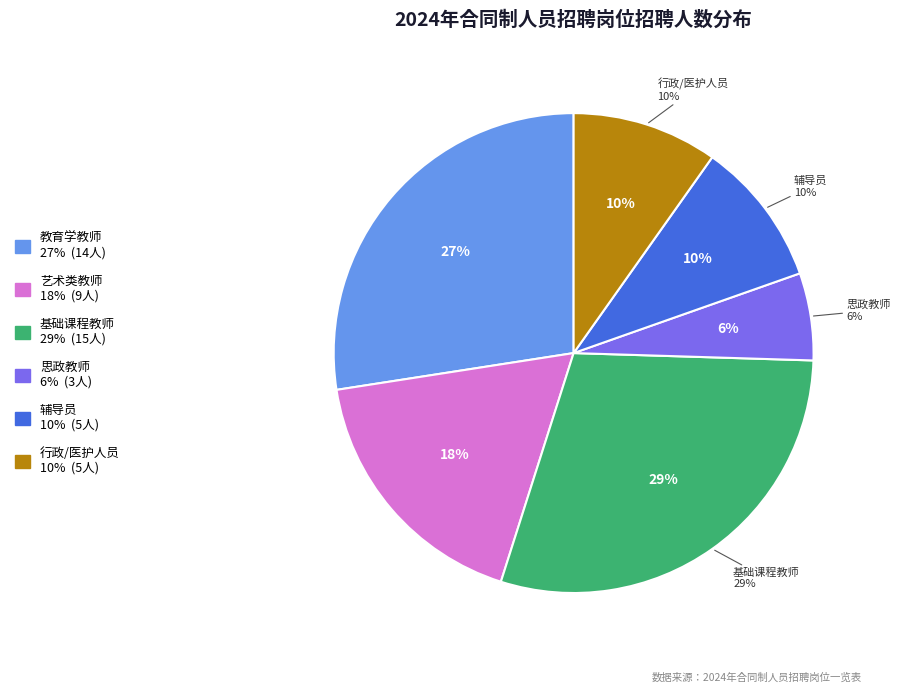

Is 教育学教师二(JY02) the majority of the pie?

No